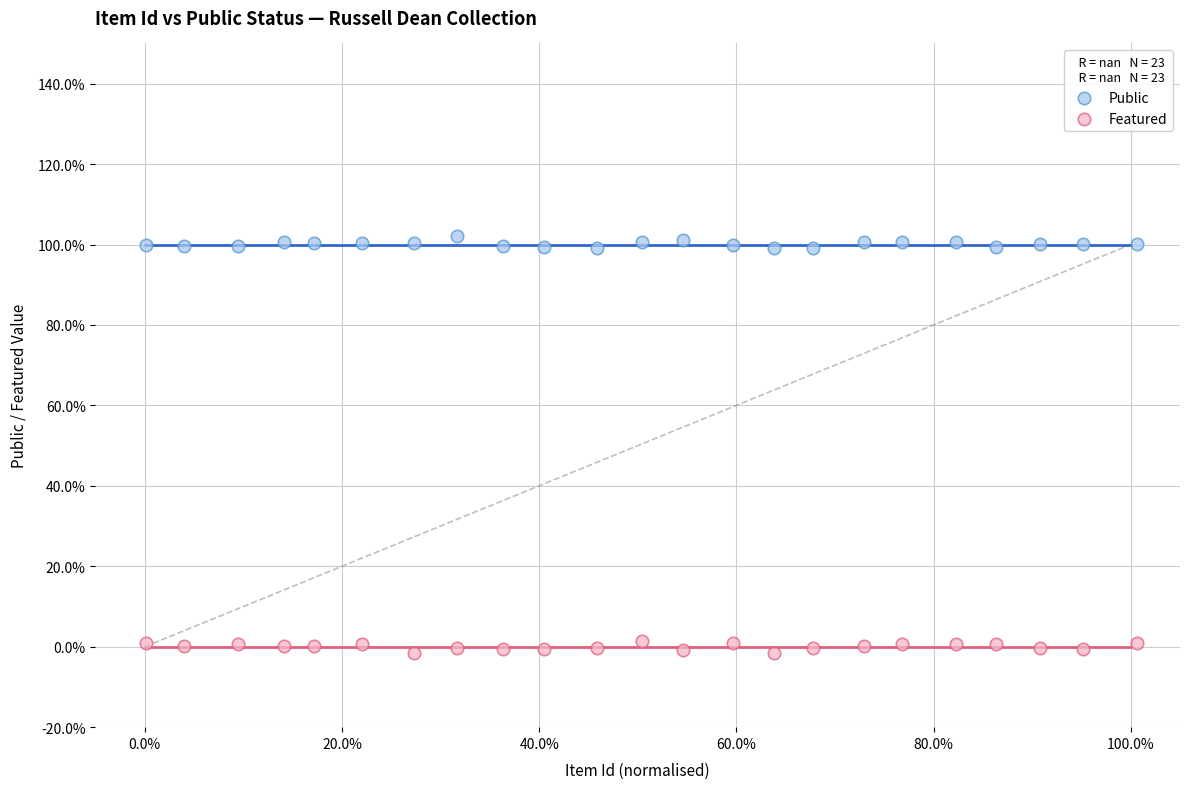

Which series contains the lowest Y value?

Featured